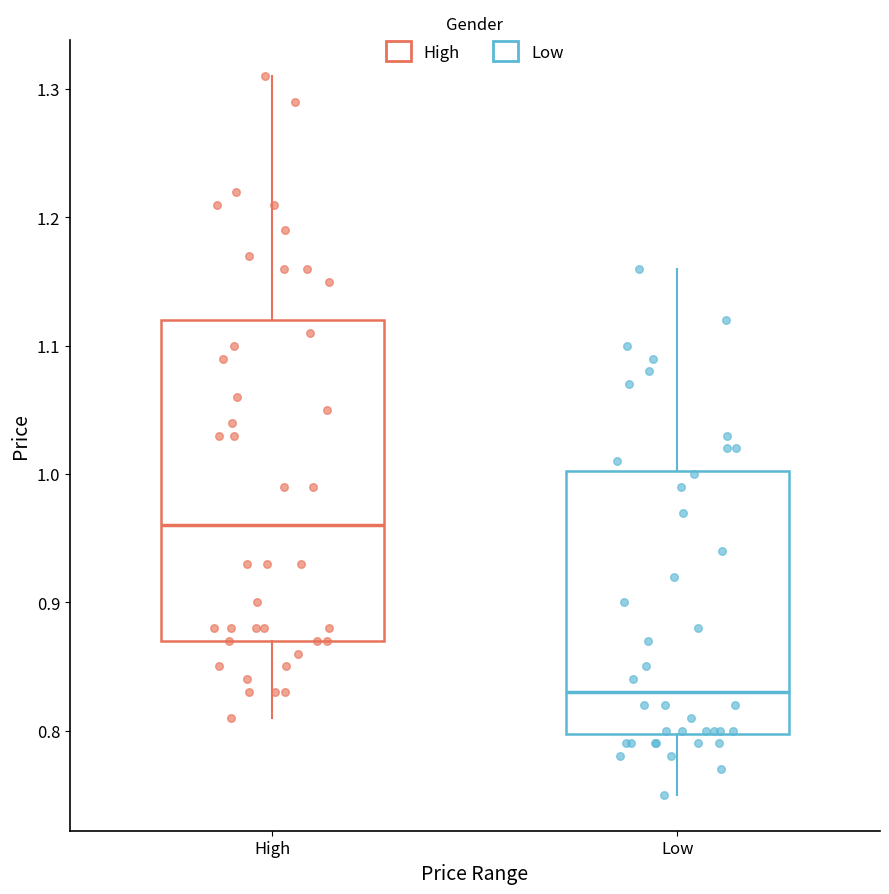

Reading left to right, read every box against the y-axis: the position of its median line, the range the box covers, and the ends of its whiskers. The values are not printed on the chart, so give them approximately, as read against the axis.

High: median 0.96, box 0.87 to 1.12, whiskers 0.81 to 1.31
Low: median 0.83, box 0.80 to 1.00, whiskers 0.75 to 1.16